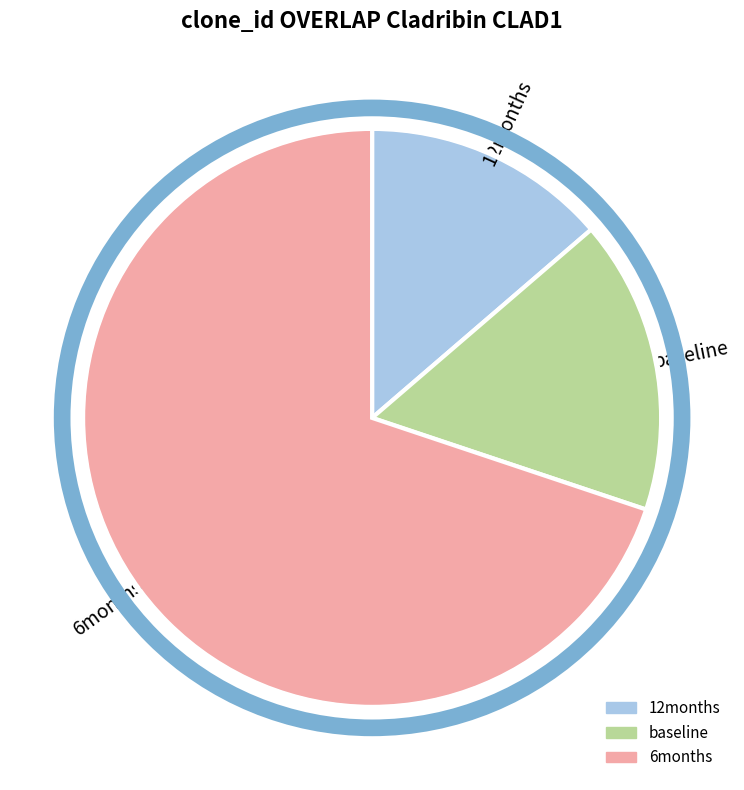

True or false: 12months accounts for 6% of the total.

False